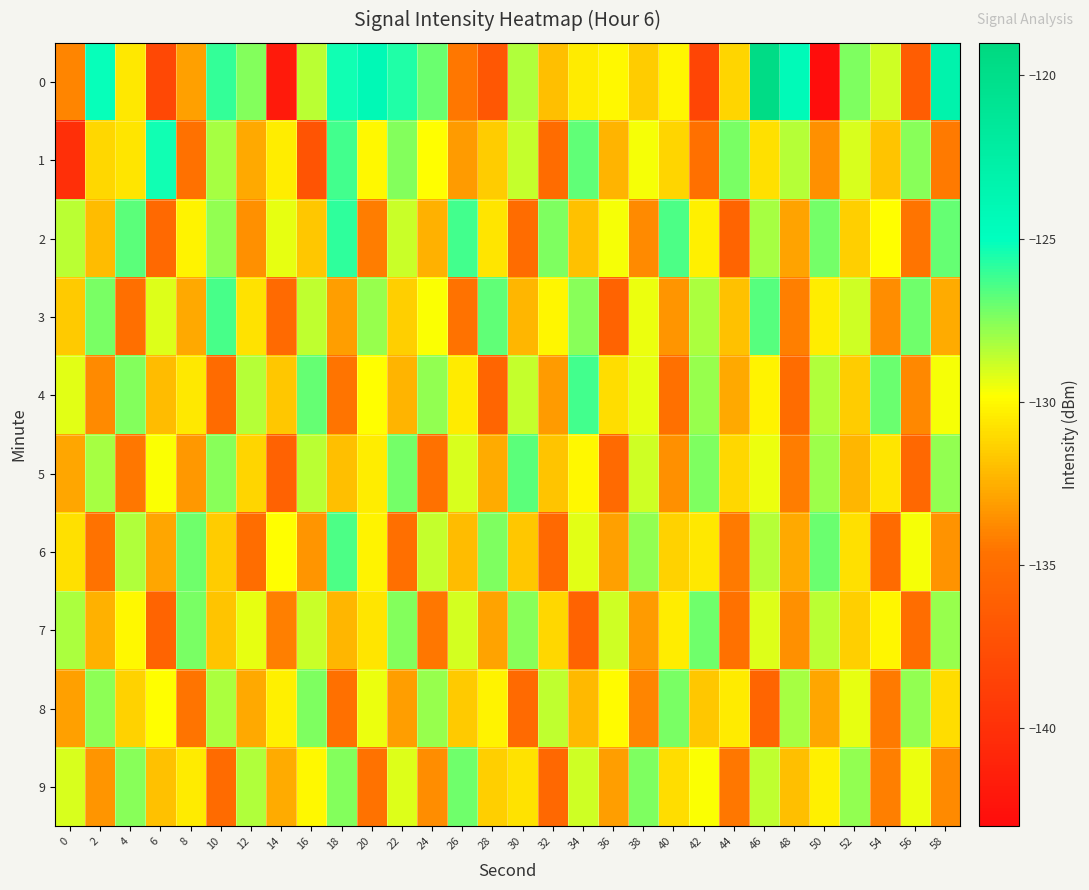

What is the smallest value displayed?

-142.9